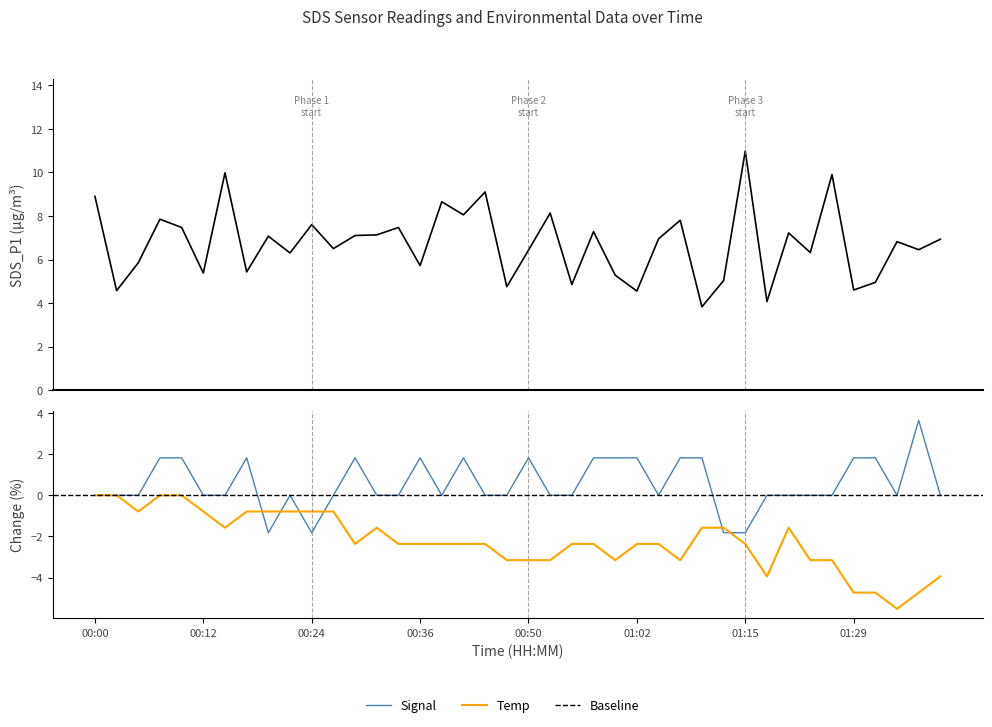

Which has a higher value, 00:32 or 01:24?

00:32